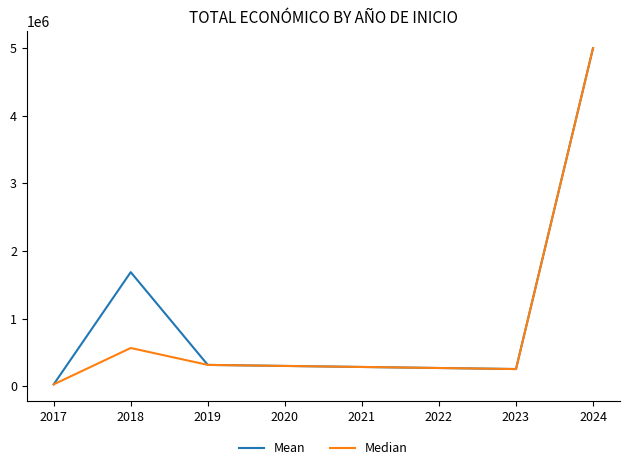

Which series has the largest total across all categories?

Mean